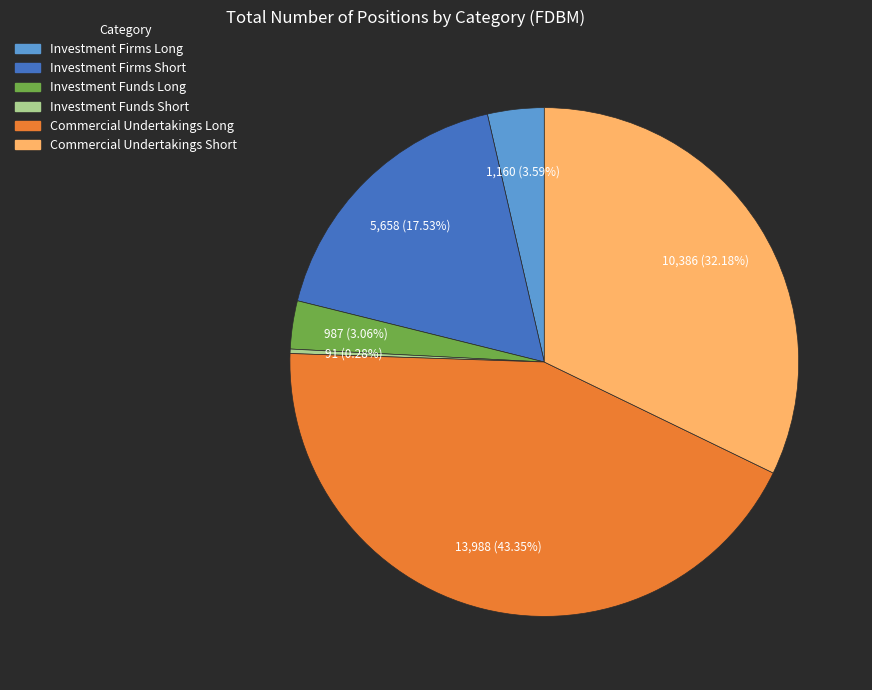

Approximately how many times larger is the value at Commercial Undertakings Short compared to Investment Funds Short?

114.1